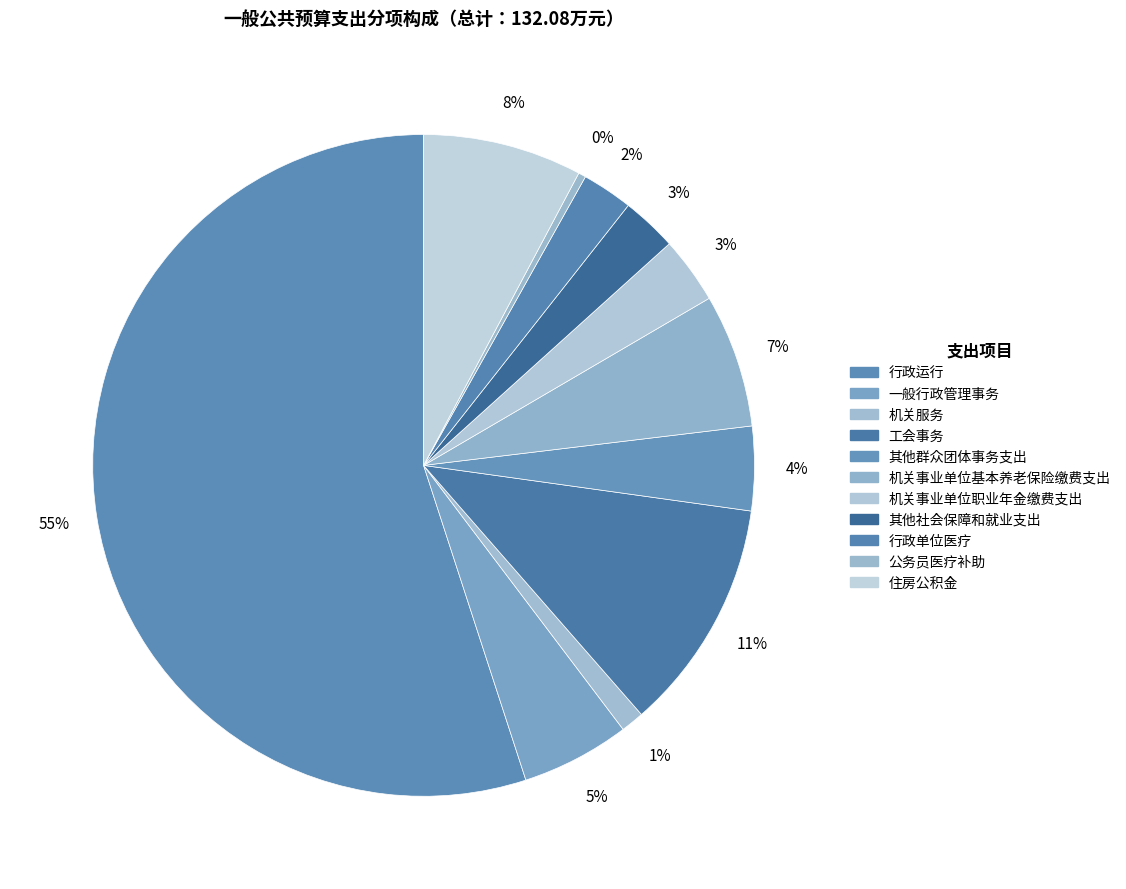

What is the smallest slice in the pie chart?

公务员医疗补助